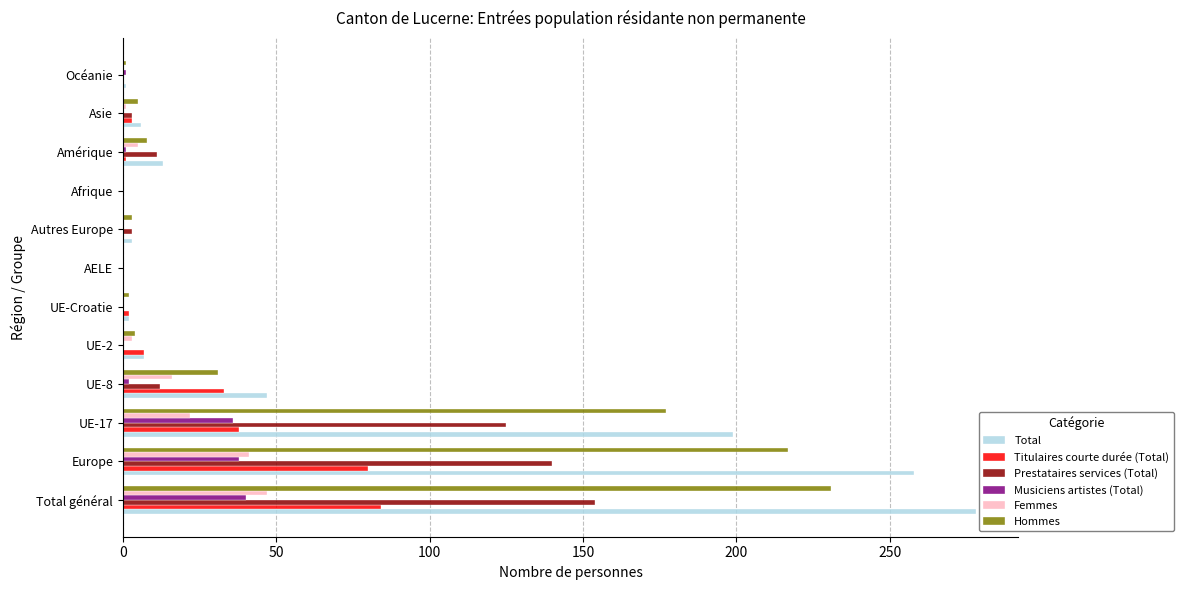

Which label corresponds to the largest value in the chart?

Total général